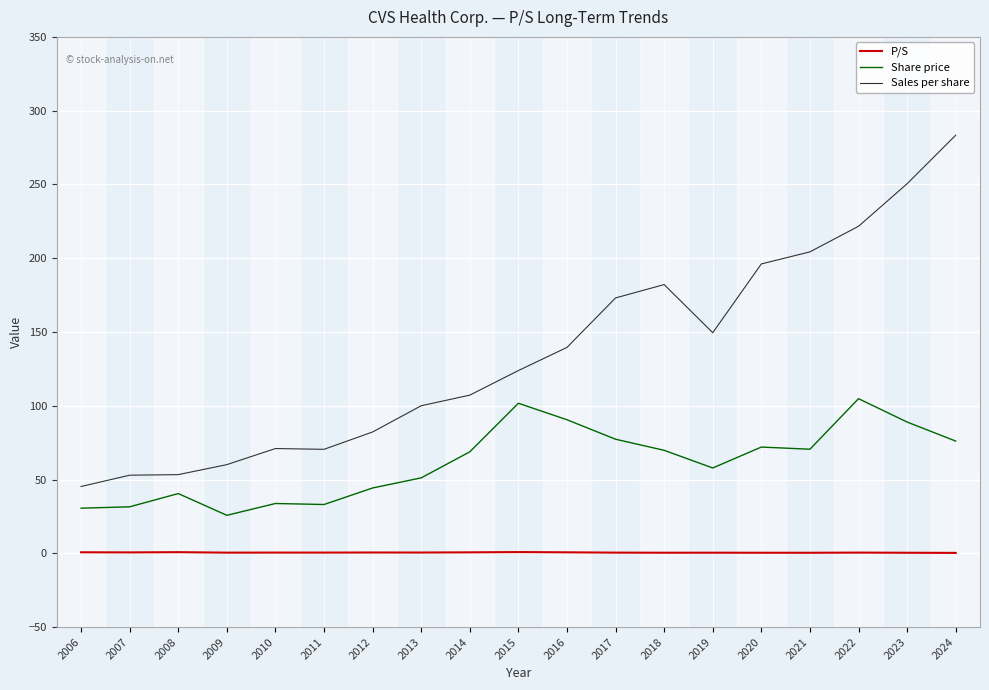

Rank the series by their maximum value, from lowest to highest.

P/S, Share price, Sales per share